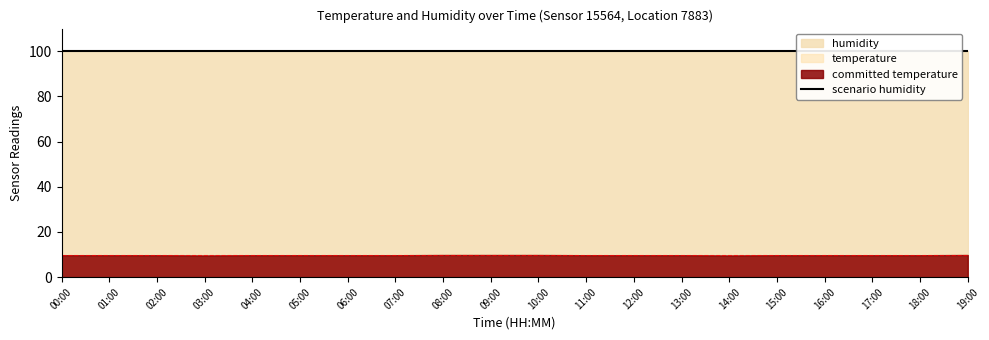

Does the chart have visible grid lines?

No